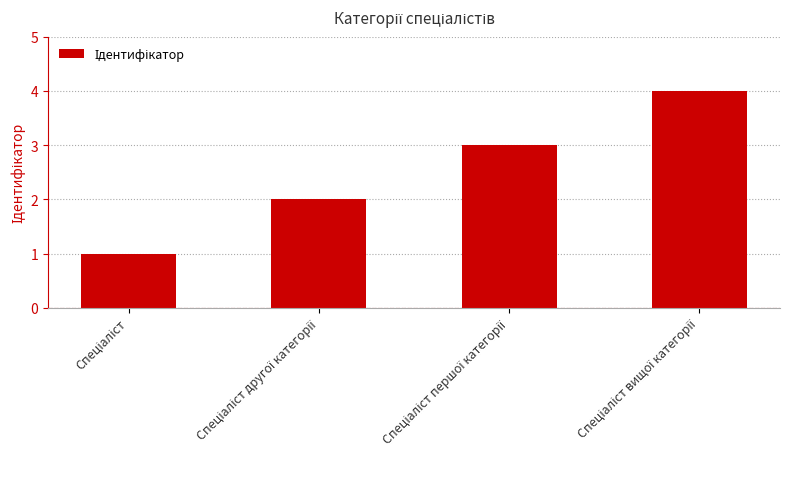

What is the difference between the maximum and minimum values?

3